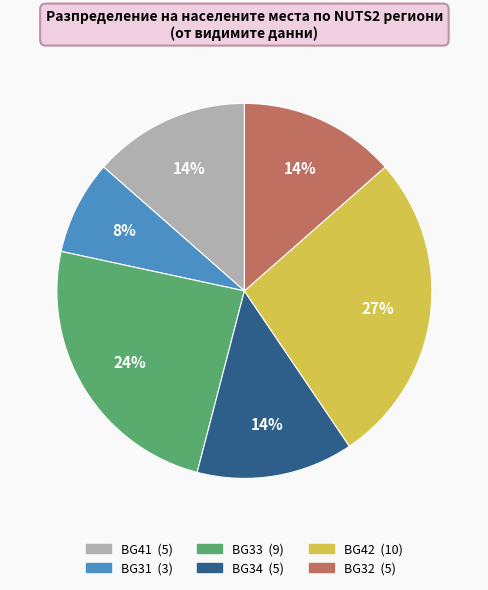

How many segments does this pie chart have?

6